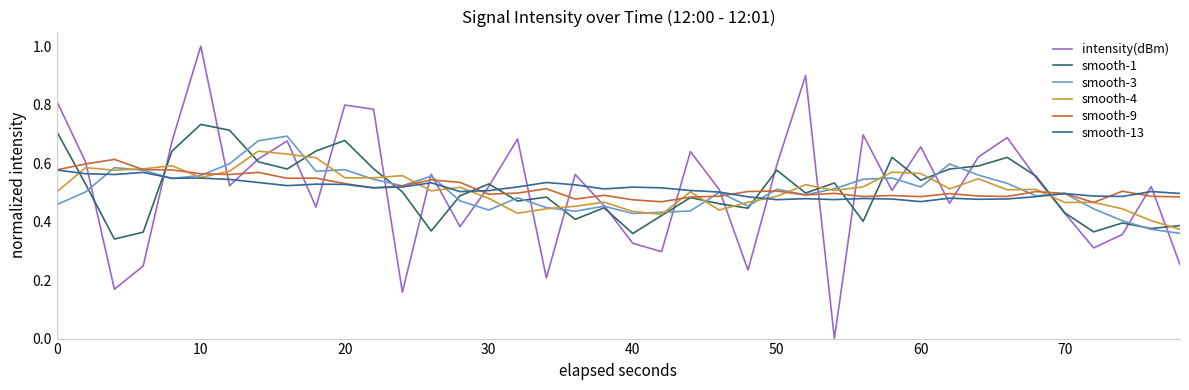

How many lines are shown in the chart?

6